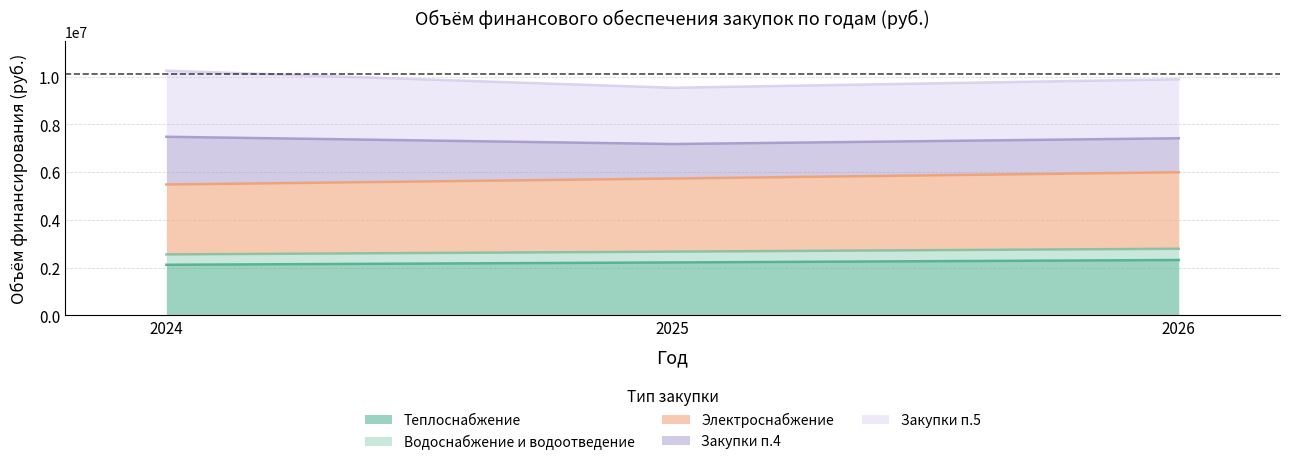

Does the chart display data point markers on the line(s)?

No